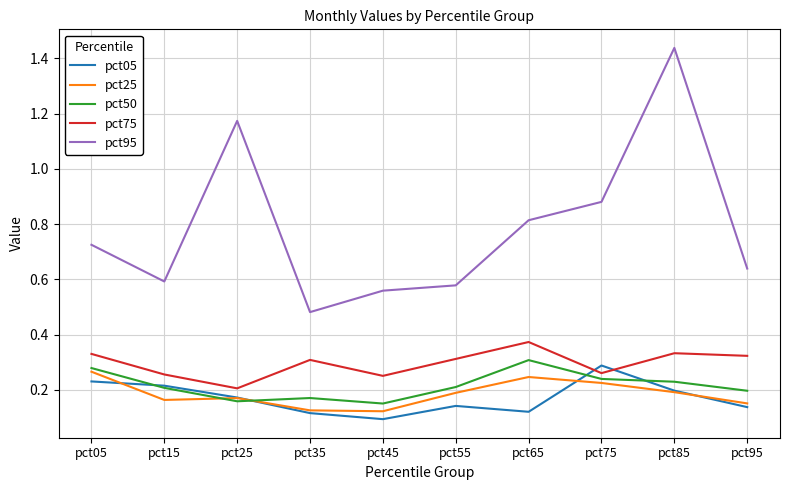

Where is pct75 nearest to the value 0?

pct25